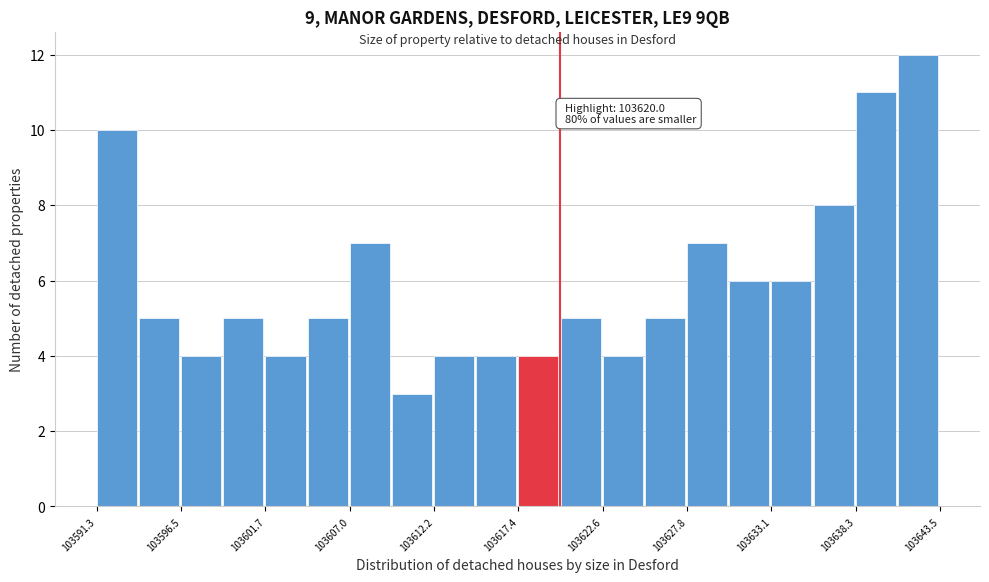

Around what value on the x-axis is the tallest bar? Give the approximate position of its centre, as read against the axis.

103642